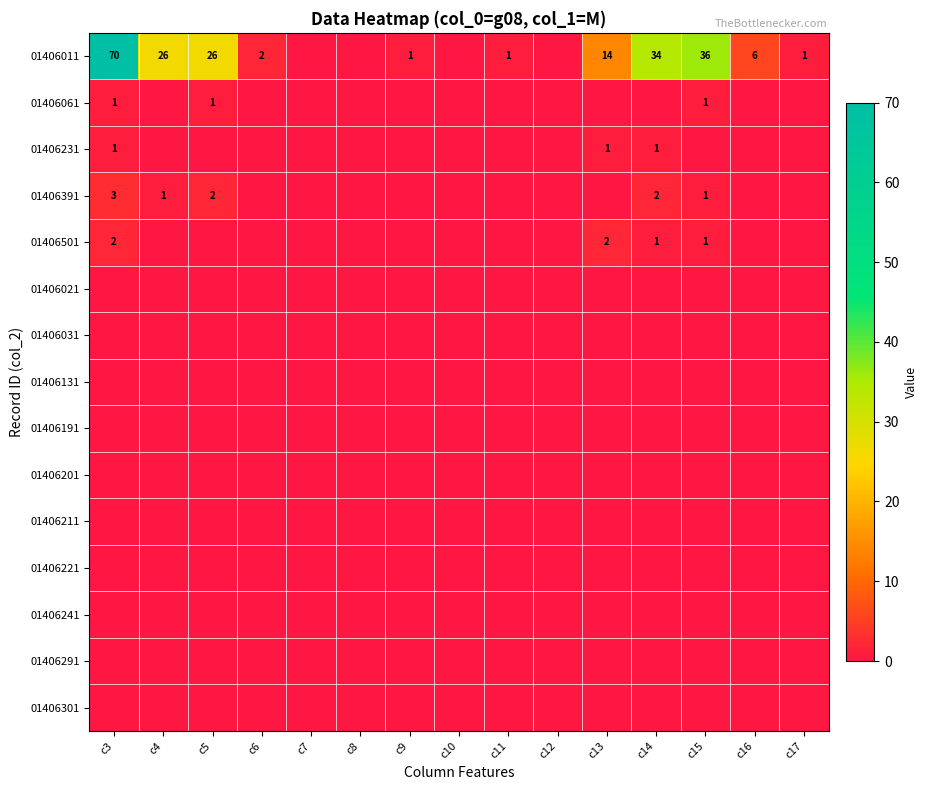

Count the number of categories in the chart.

15